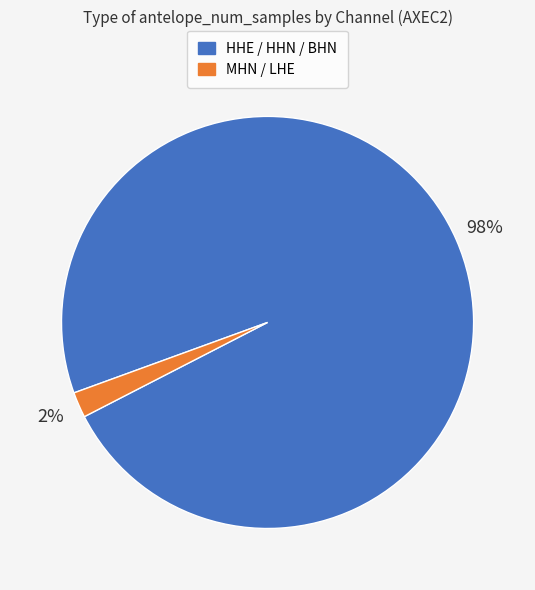

To the nearest percent, what is the average slice percentage?

50%